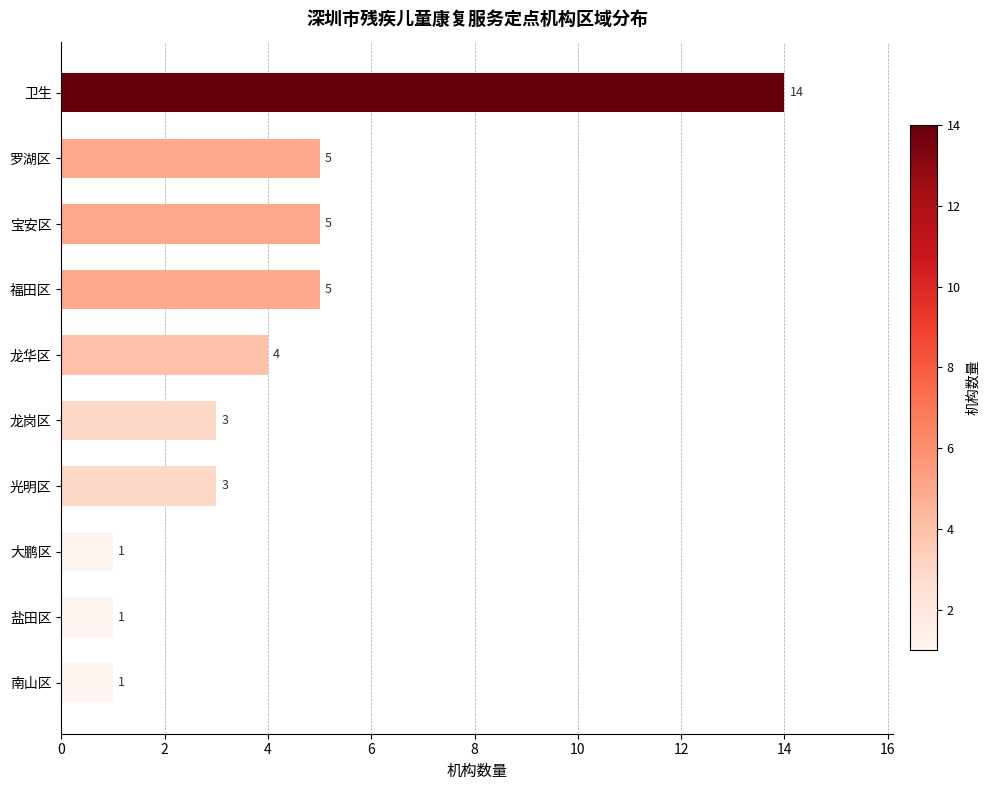

Reading bottom to top, extract all data points from this chart.

1	1	1	3	3	4	5	5	5	14